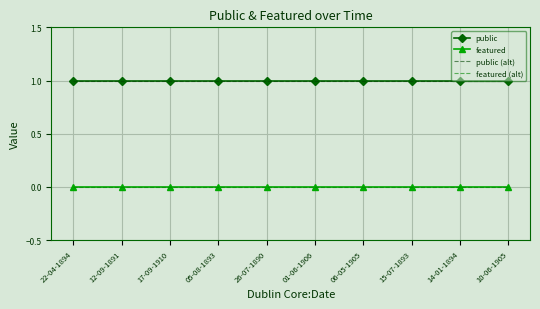

Which category has the highest value in the public (alt) series?

22-04-1894